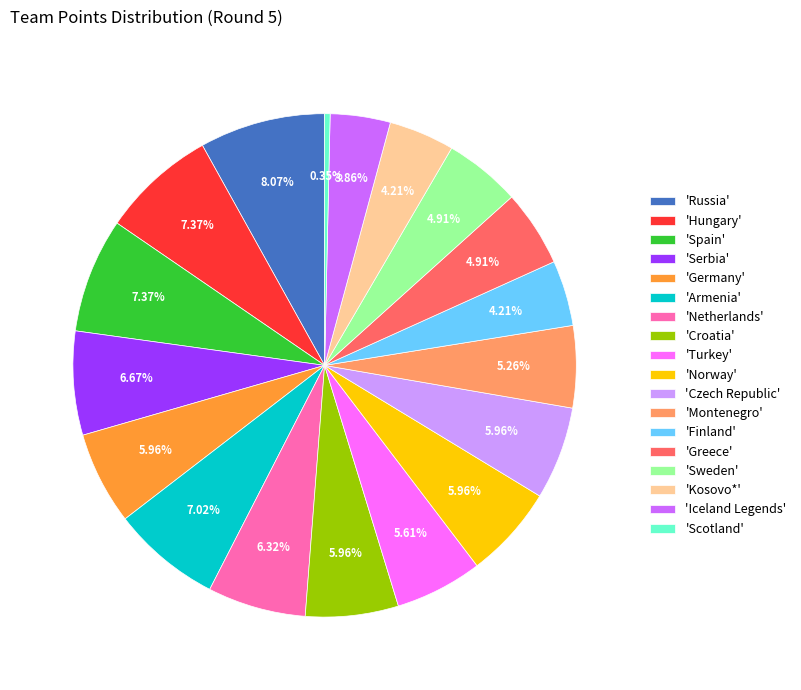

What is the largest slice in the pie chart?

'Russia'